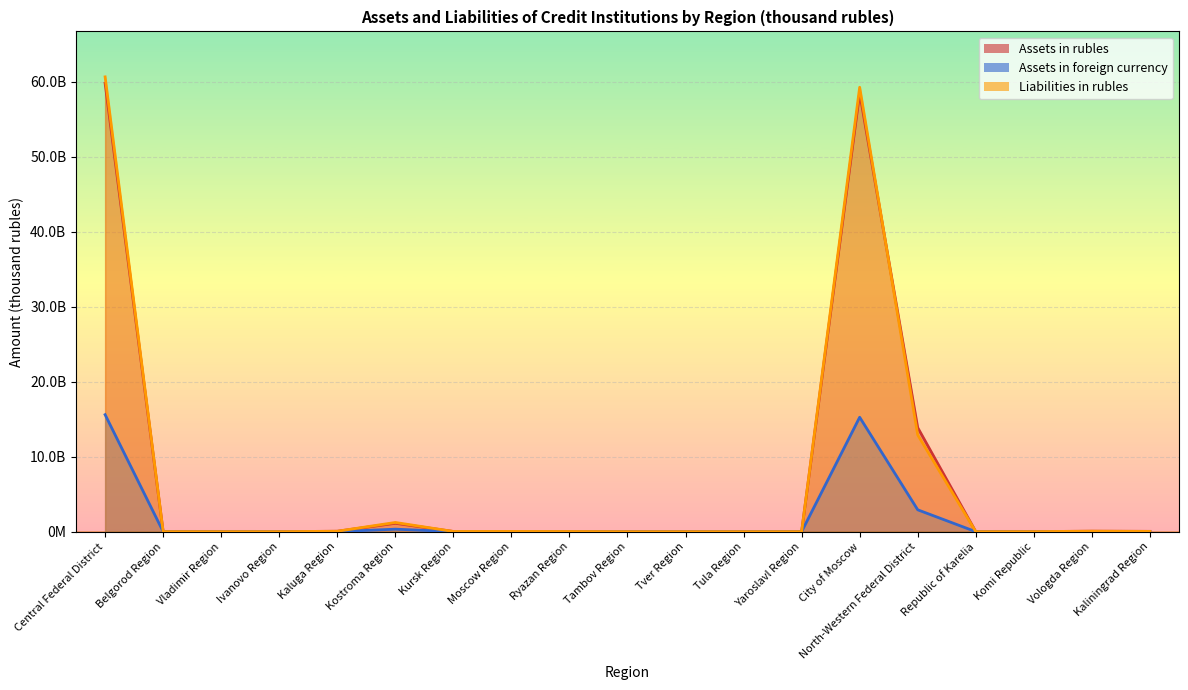

What are all the series names shown in the legend?

Assets in rubles, Assets in foreign currency, Liabilities in rubles